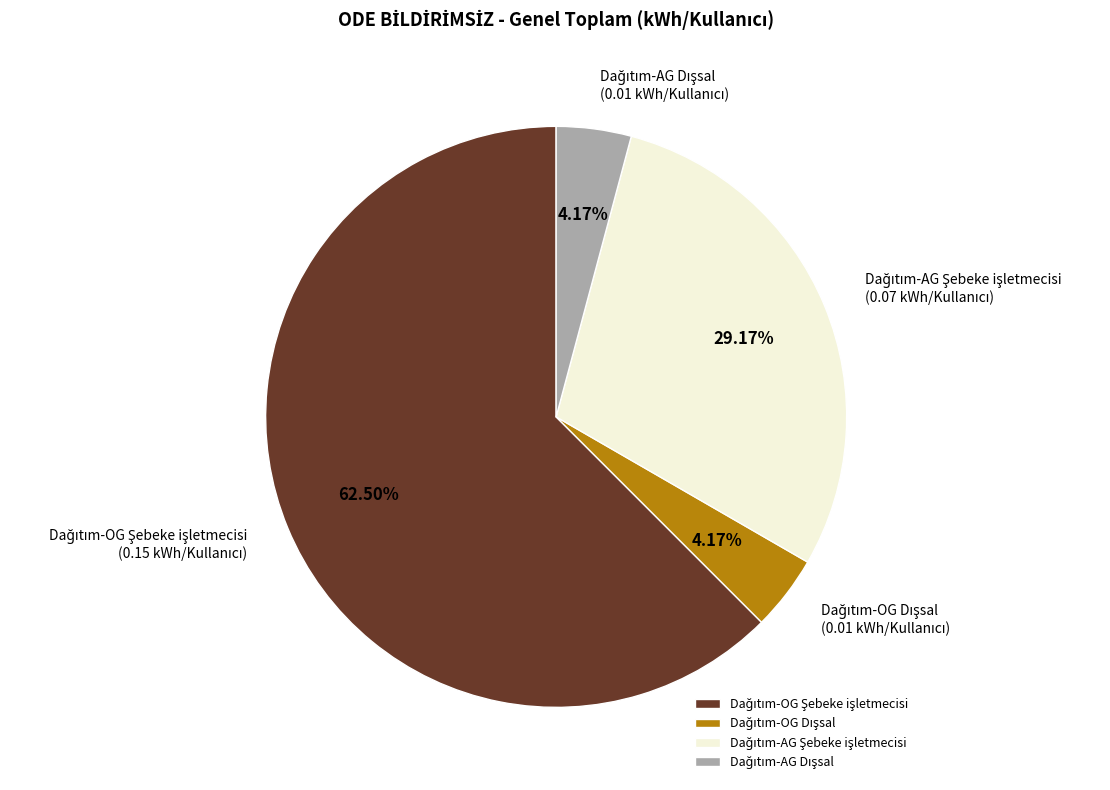

To the nearest percent, what is the average slice percentage?

25%